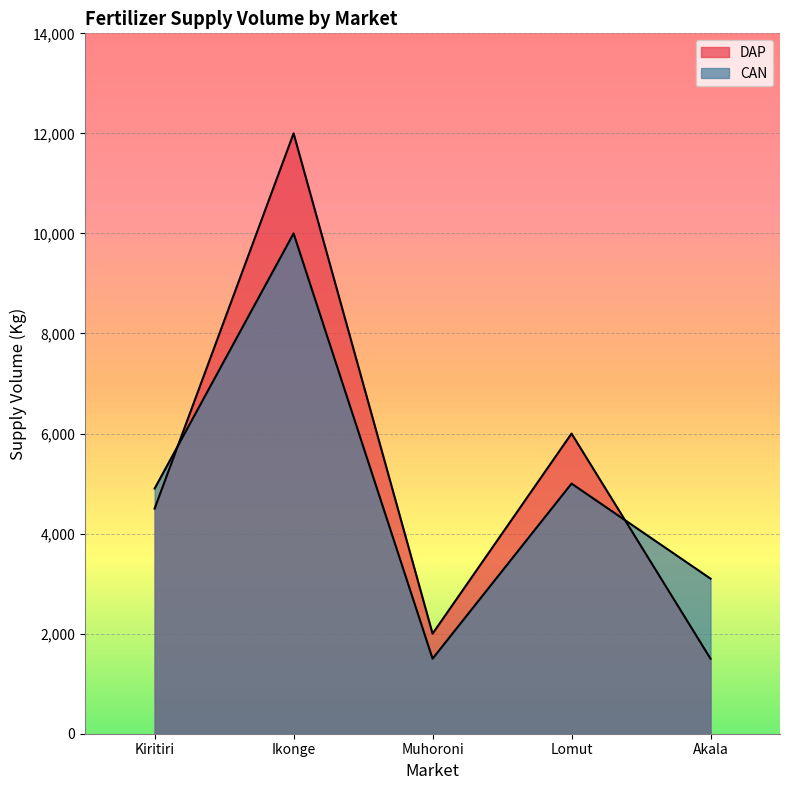

Rank the series by their average value, from lowest to highest.

CAN, DAP